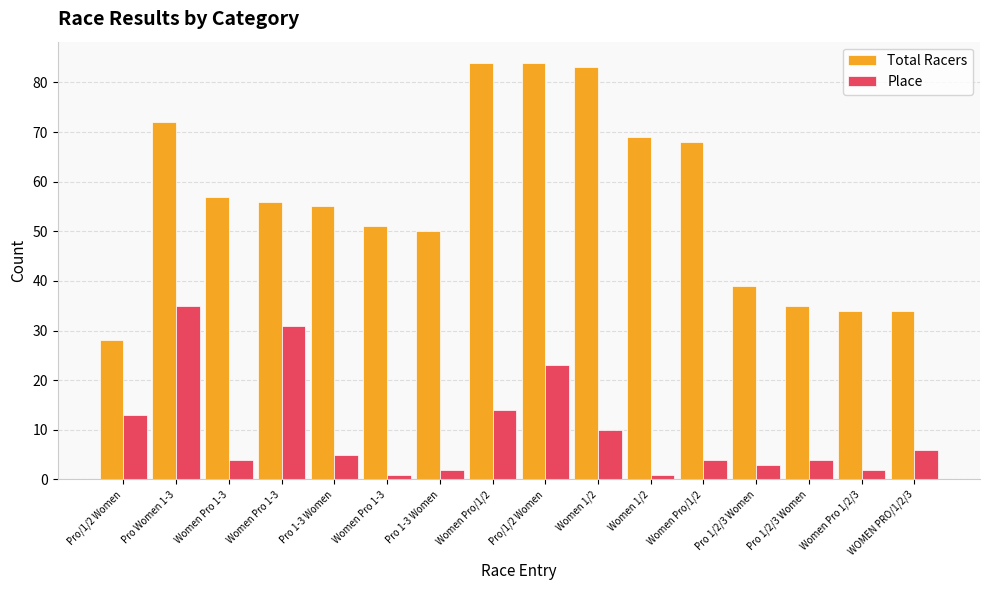

What are all the series names shown in the legend?

Total Racers, Place